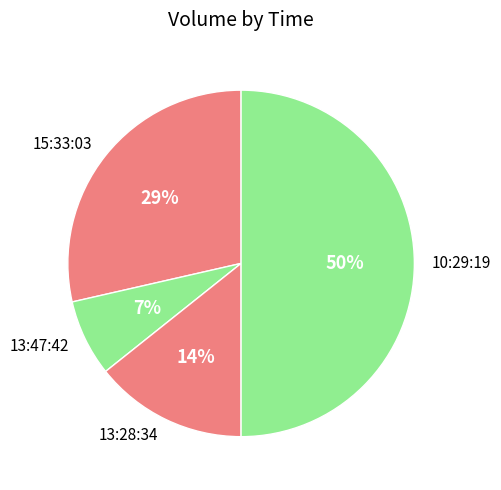

Which slice is the smallest?

13:47:42